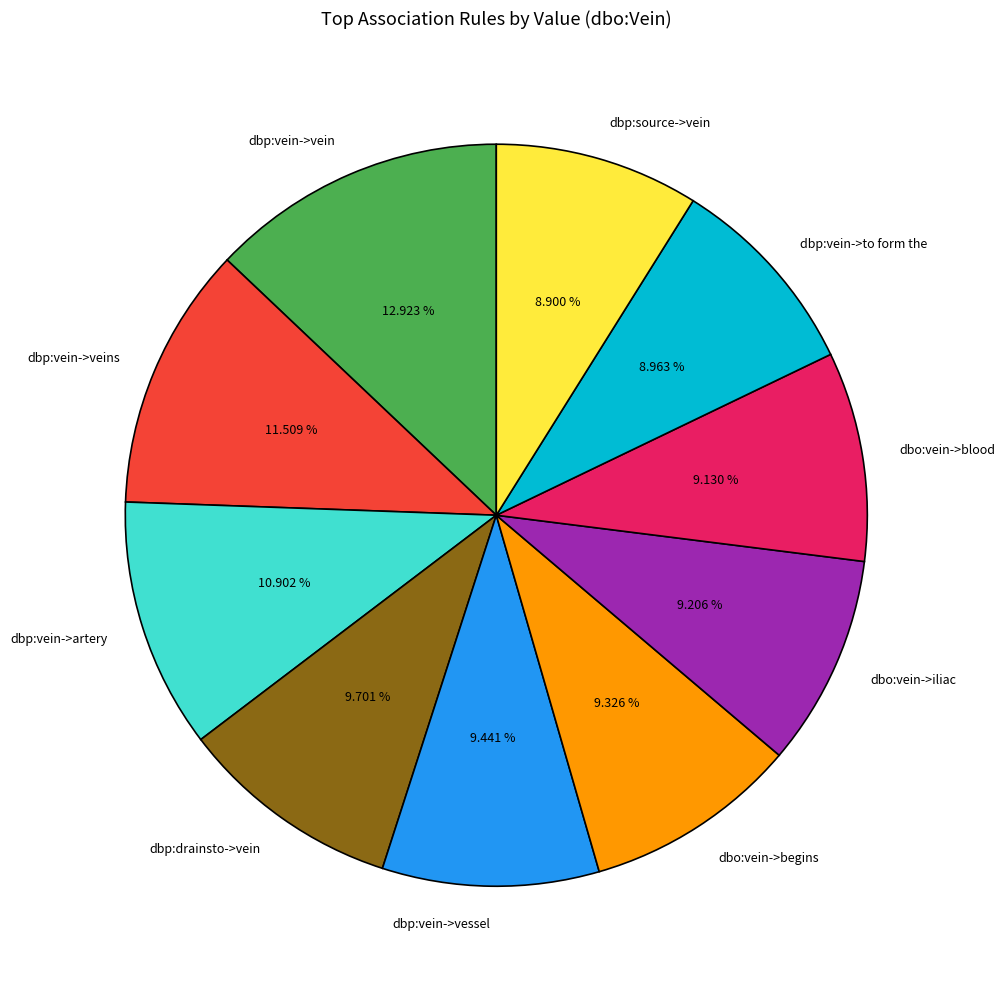

Combined, do dbp:vein->veins and dbp:source->vein account for over 50%?

No